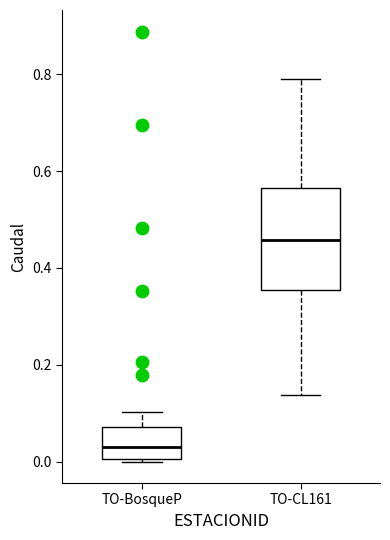

Which box is the tallest, from its lower edge to its upper edge?

TO-CL161